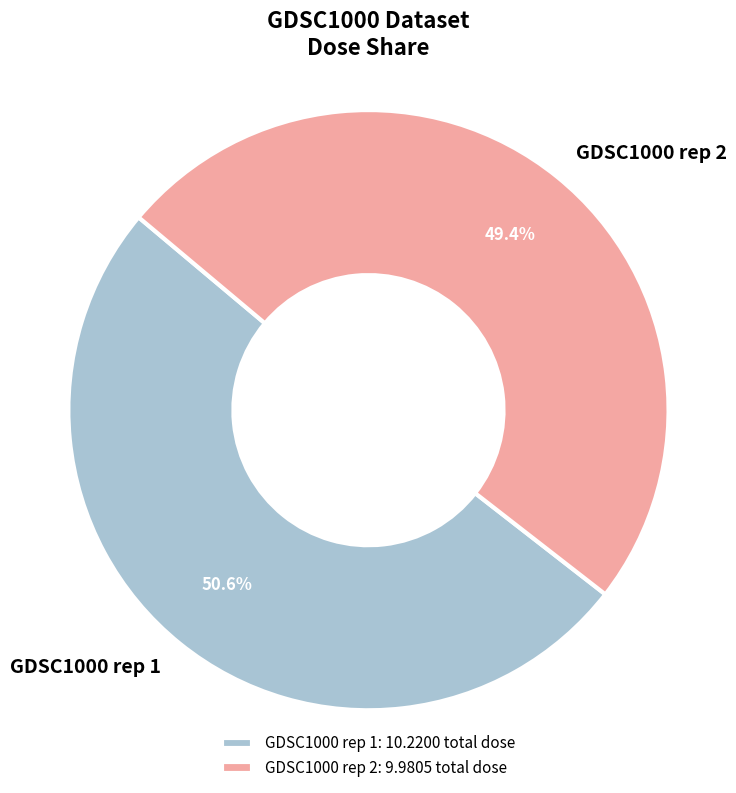

How many segments does this pie chart have?

2